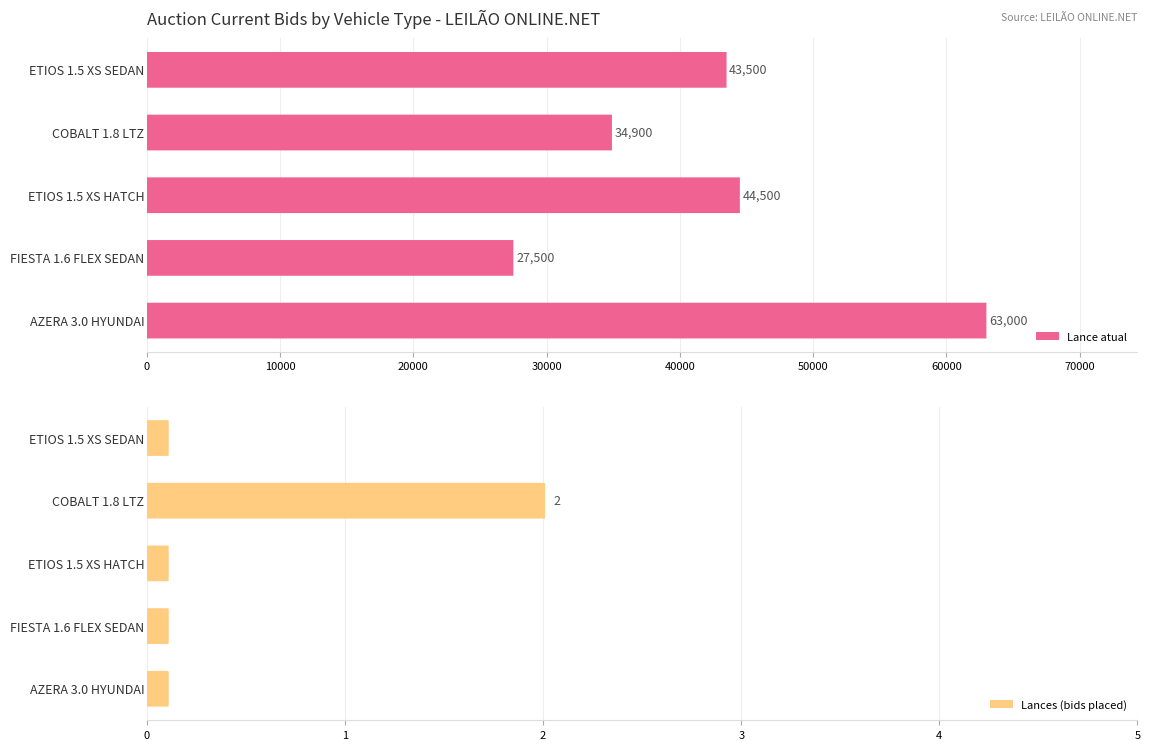

Rank the series by their maximum value, from highest to lowest.

Lance atual, Lances (bids placed)